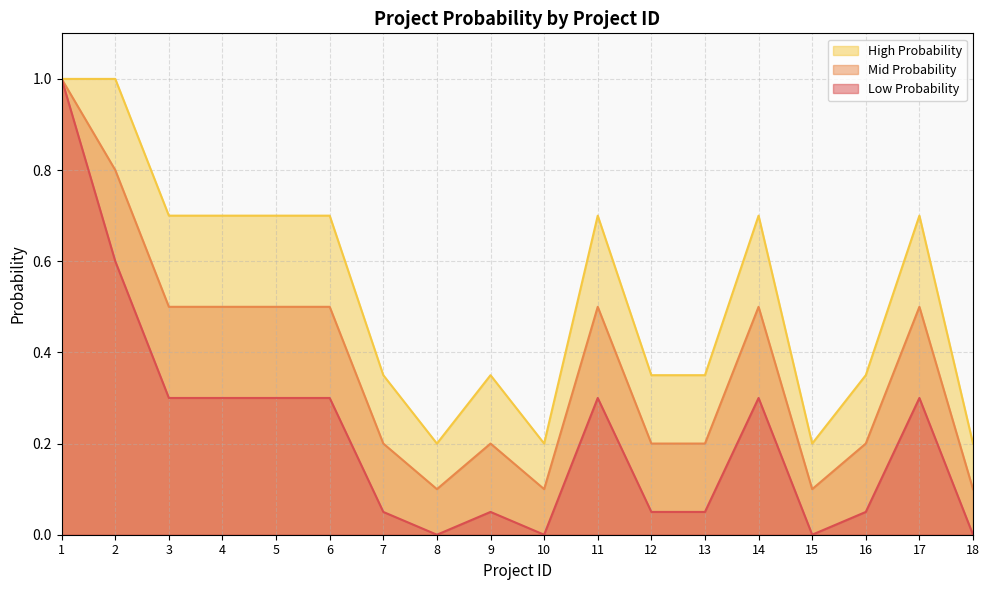

What is the value of the Low Probability point at the 3rd from the left?

0.3